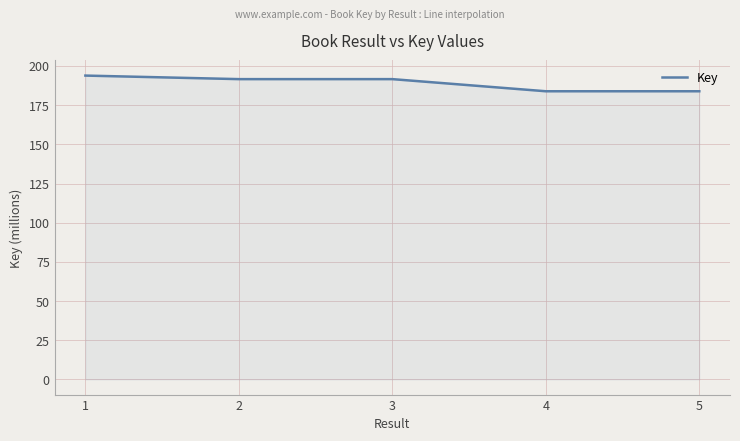

The chart shows a value of 191.6 at 3. True or false?

True